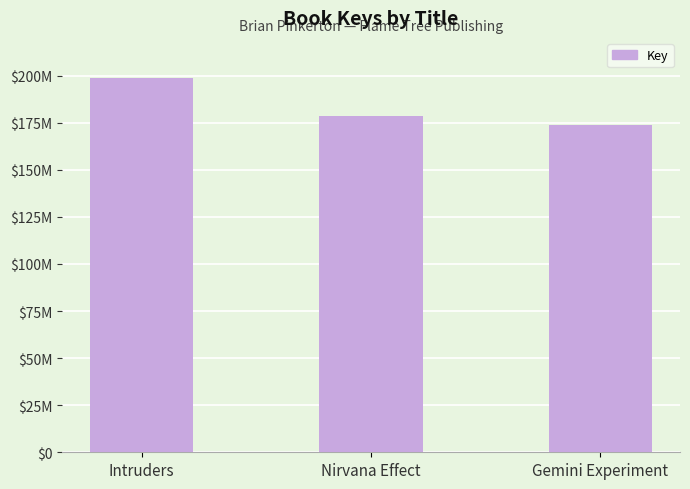

Reading left to right, what are all the values shown in this chart?

198788125	178562067	173903614